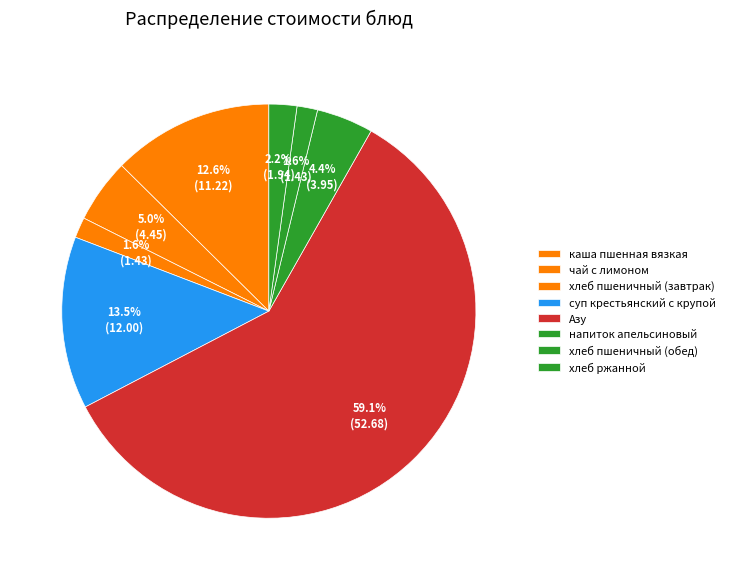

Rank the categories by value from highest to lowest.

Азу, суп крестьянский с крупой, каша пшенная вязкая, чай с лимоном, напиток апельсиновый, хлеб ржанной, хлеб пшеничный (завтрак), хлеб пшеничный (обед)